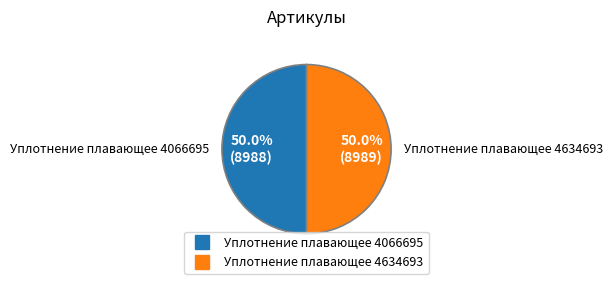

What is the ratio of the value at Уплотнение плавающее 4066695 to the value at Уплотнение плавающее 4634693?

1.0